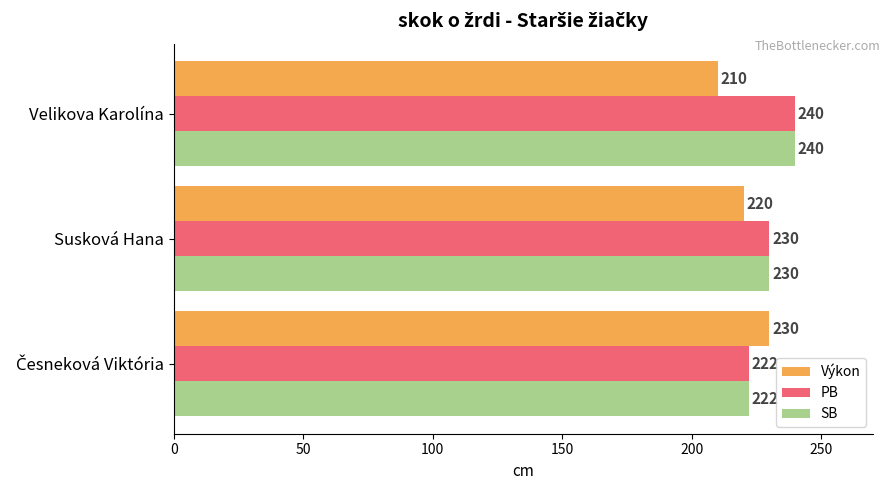

Which label corresponds to the largest value in the chart?

Velikova Karolína